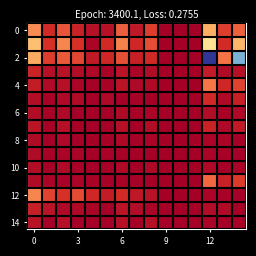

Which category has the lowest value across all series?

9